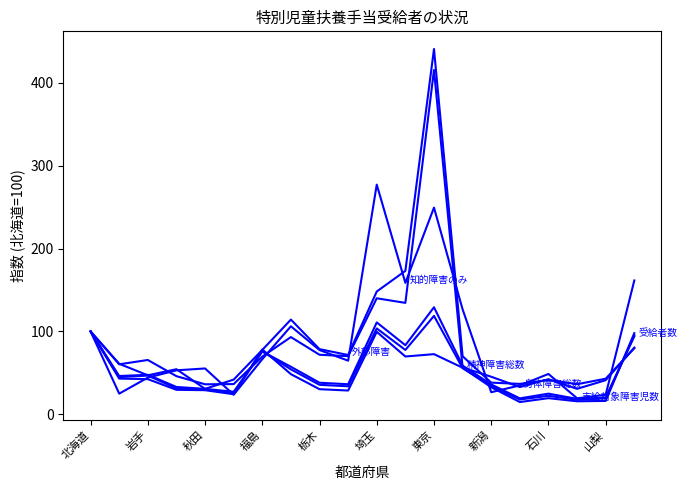

Does the chart display data point markers on the line(s)?

No